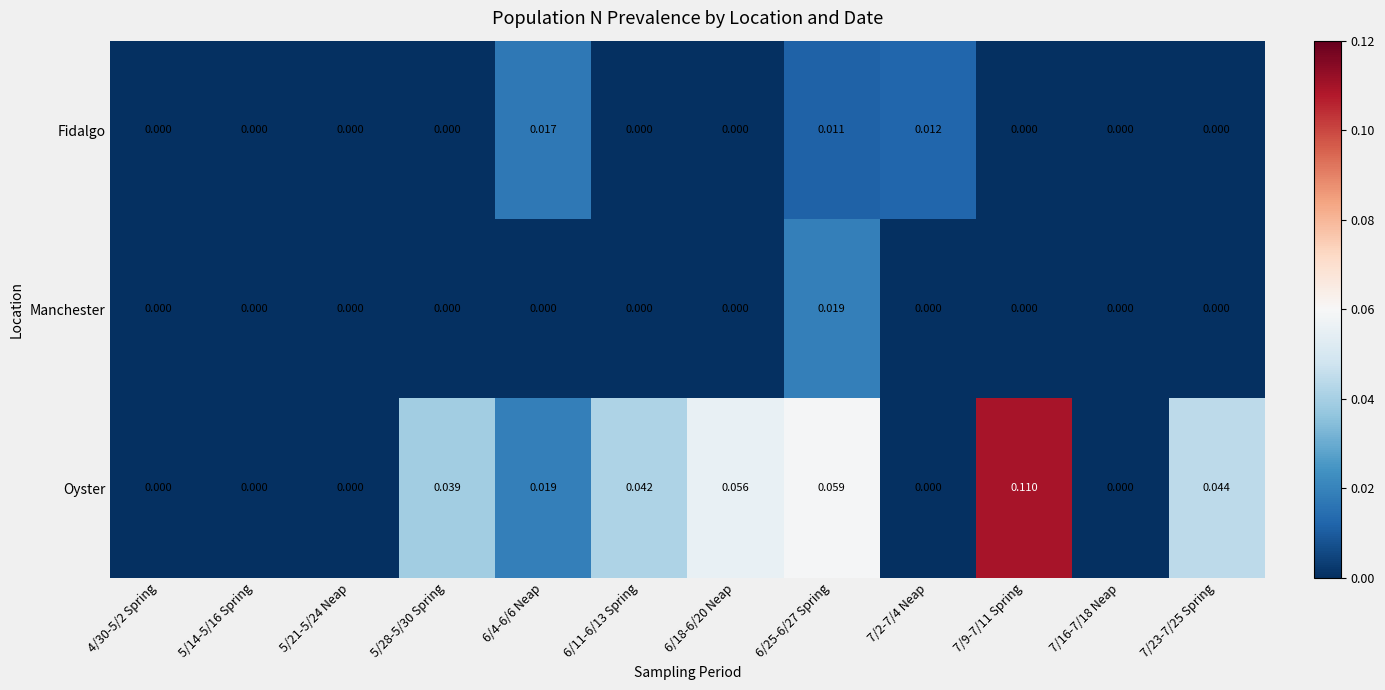

Which series has the largest range (max minus min)?

Oyster